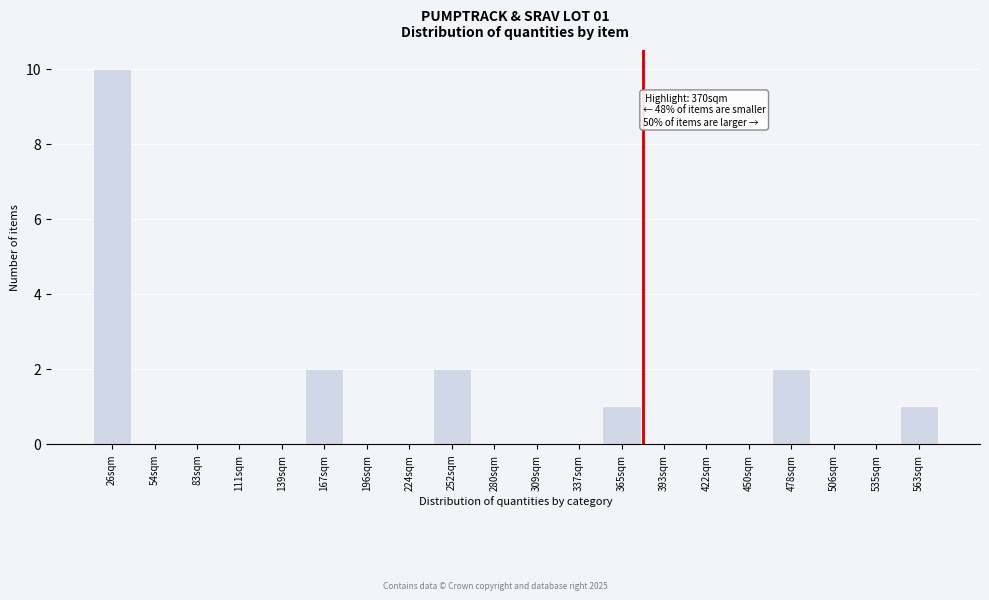

Reading right to left, transcribe all the data shown in this chart.

563sqm=1	535sqm=0	506sqm=0	478sqm=2	450sqm=0	422sqm=0	393sqm=0	365sqm=1	337sqm=0	309sqm=0	280sqm=0	252sqm=2	224sqm=0	196sqm=0	167sqm=2	139sqm=0	111sqm=0	83sqm=0	54sqm=0	26sqm=10